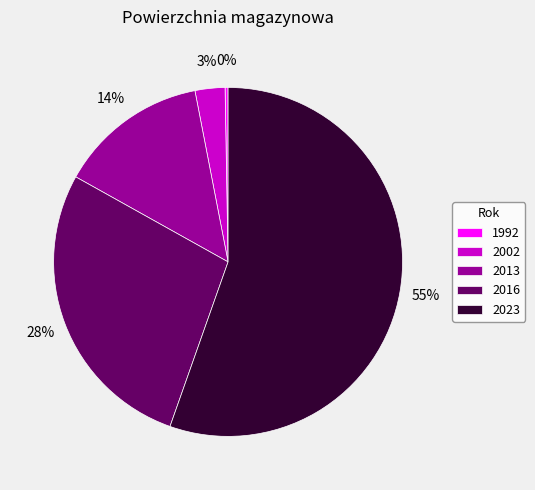

To the nearest percent, what portion does 2013 represent?

14%